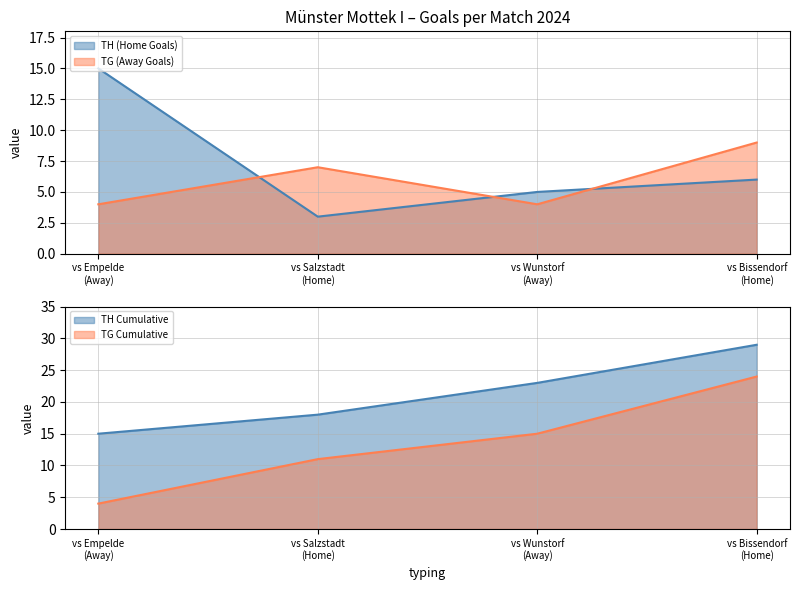

What is the maximum value for TH (Home Goals)?

15